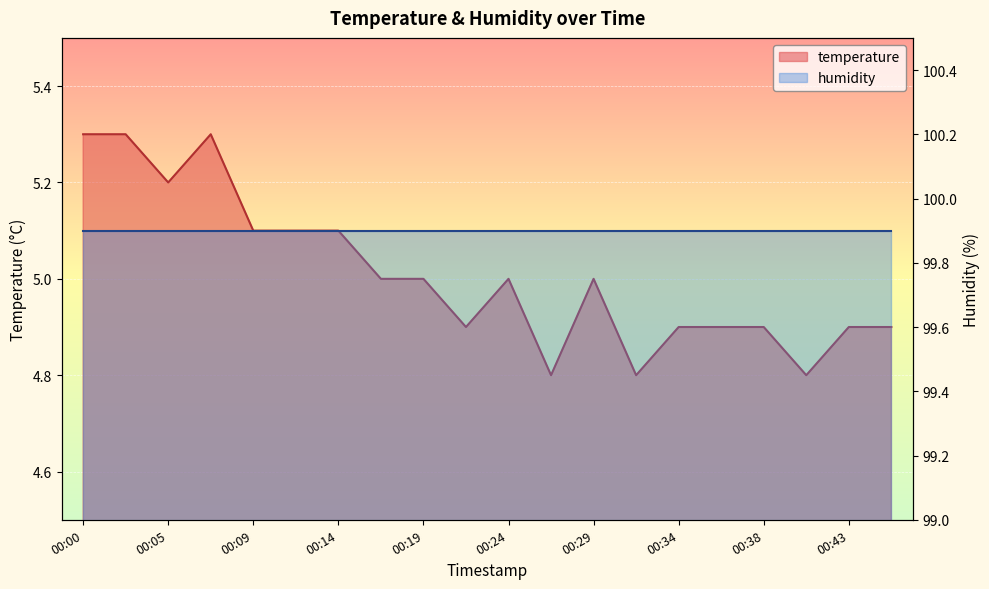

At which category does the chart reach its minimum across all series?

00:26